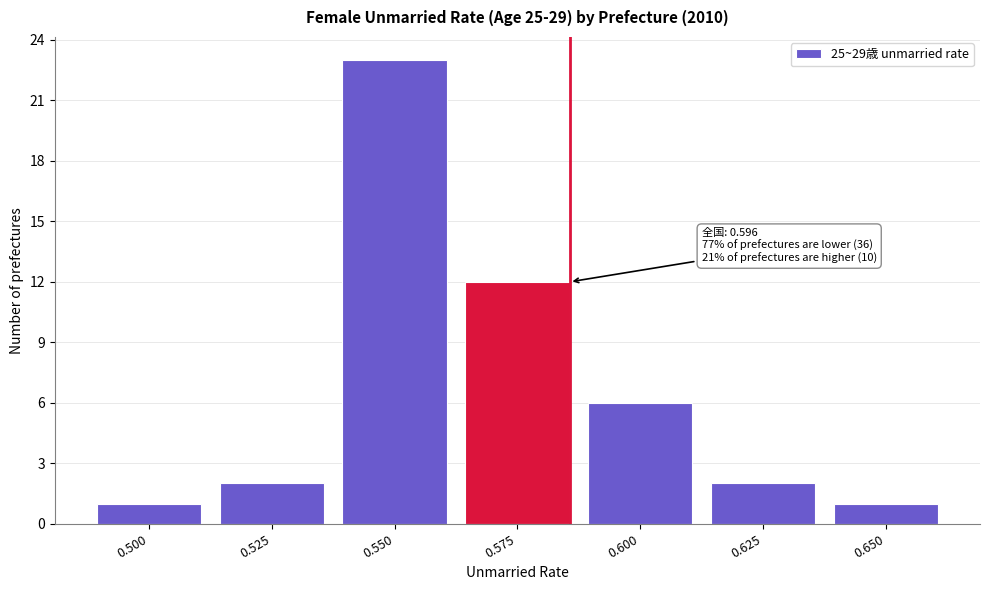

Reading left to right, what are all the values shown in this chart?

1	2	23	12	6	2	1